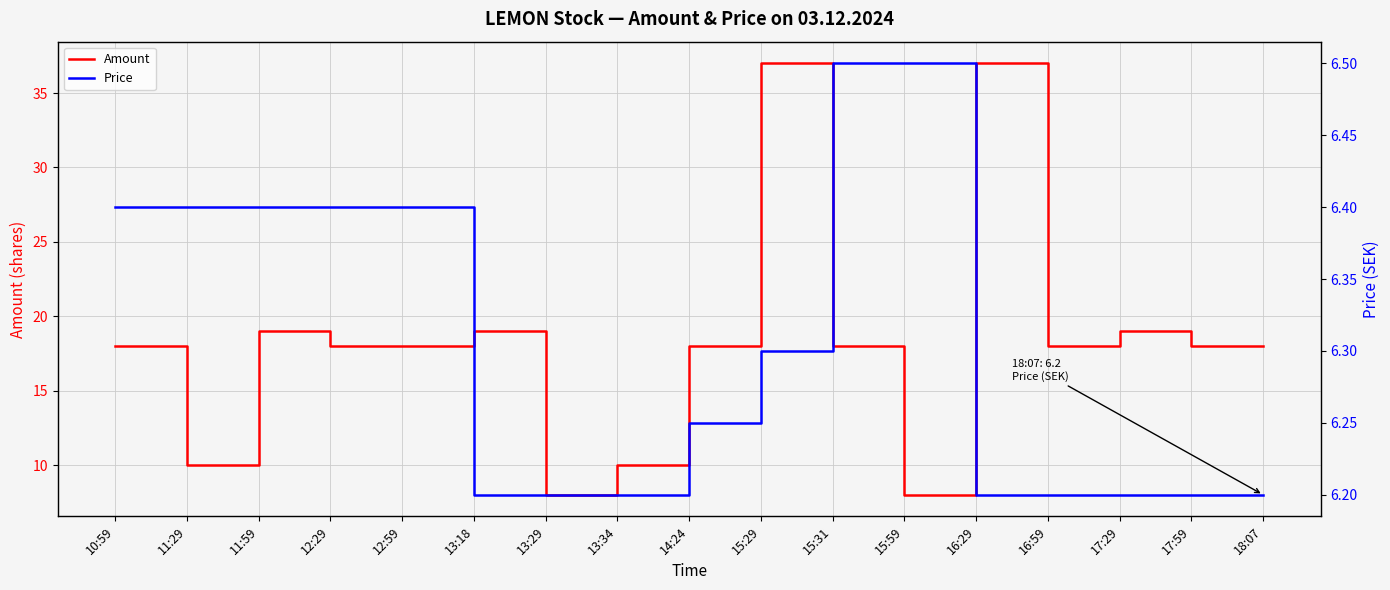

What is the difference between the Amount values at 18:07 and 11:59?

1